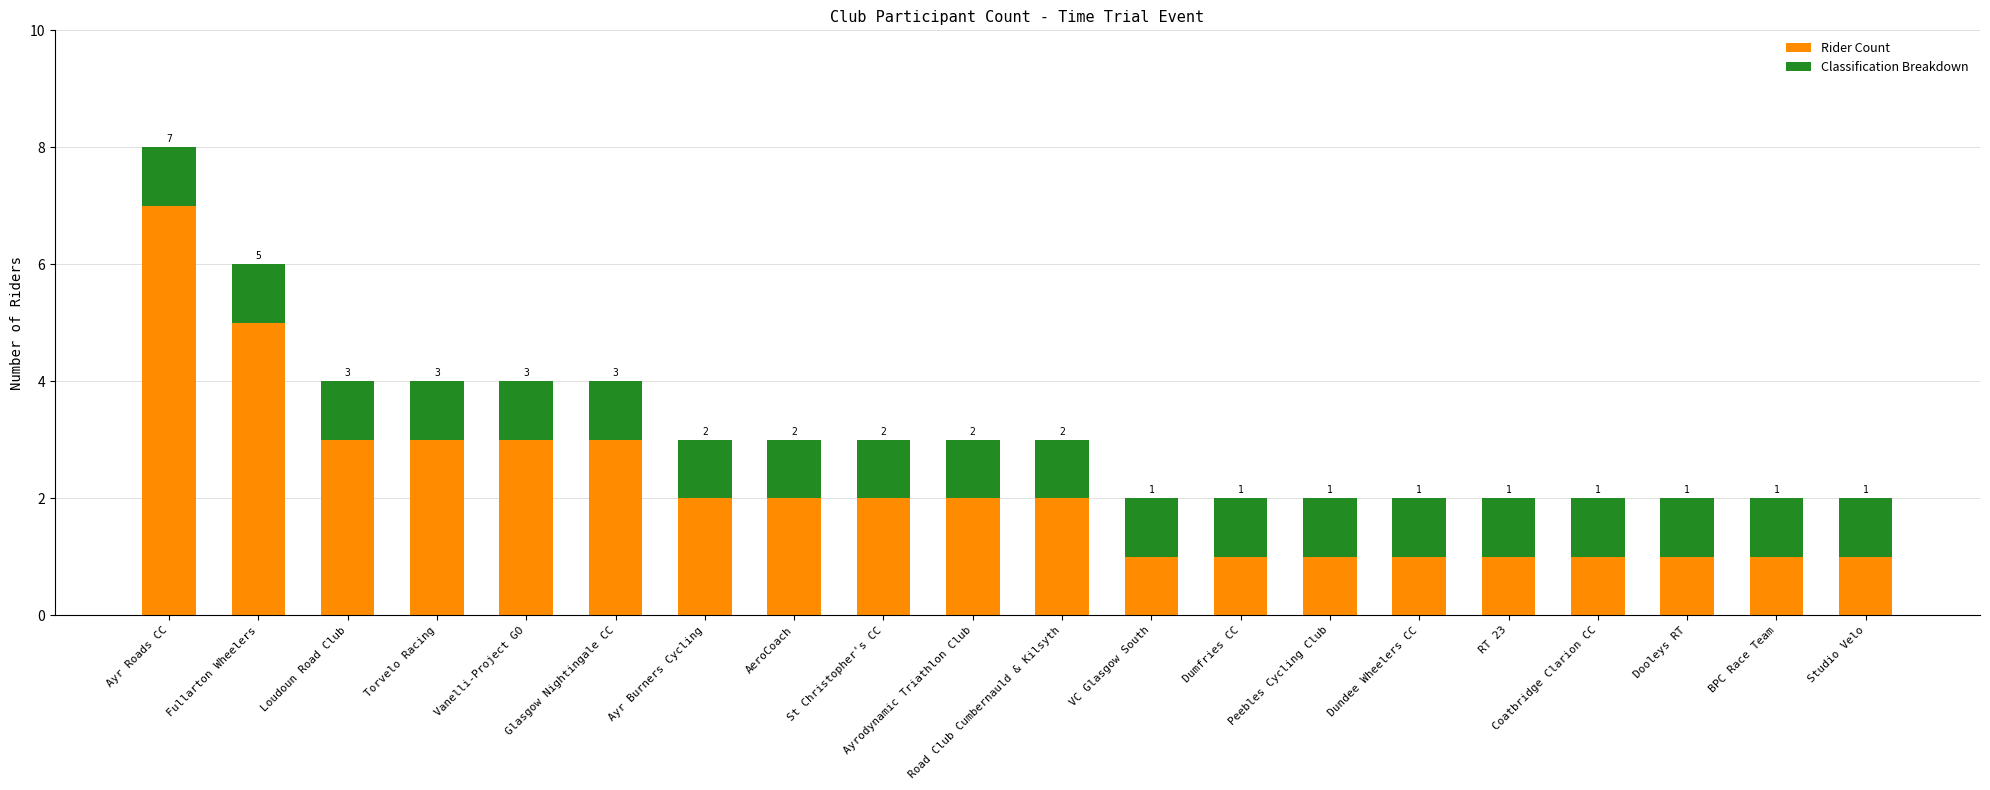

What is the difference between the maximum and minimum values in the Rider Count series?

6